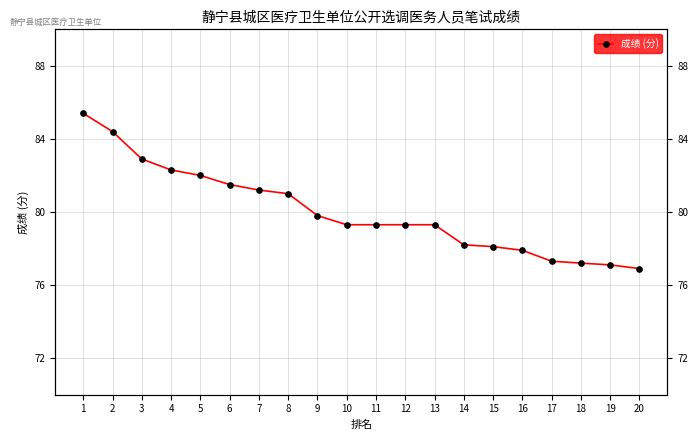

What is the smallest value displayed?

76.9